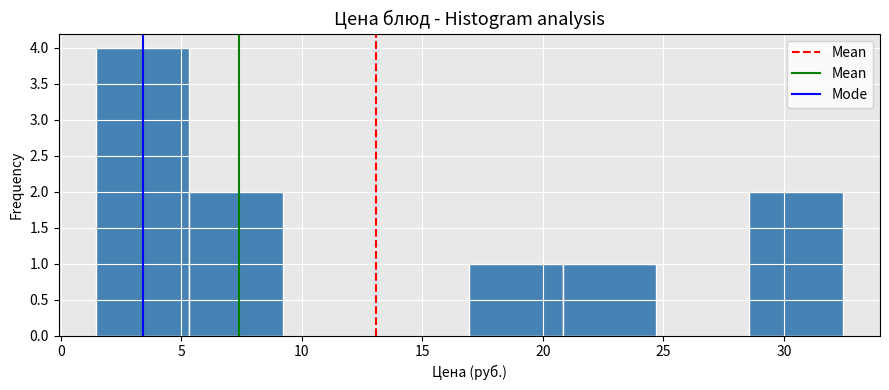

How tall is the bar that spans 17.0 to 21.0 on the x-axis? Neither the bar edges nor the heights are printed on the chart, so give them approximately, as read against the axes.

1